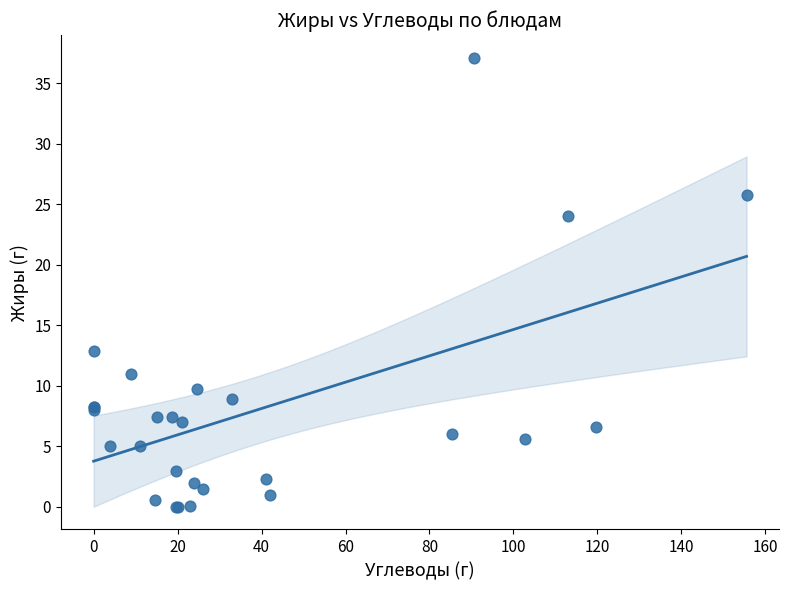

What Y value in the scatter plot is closest to 18?

12.9